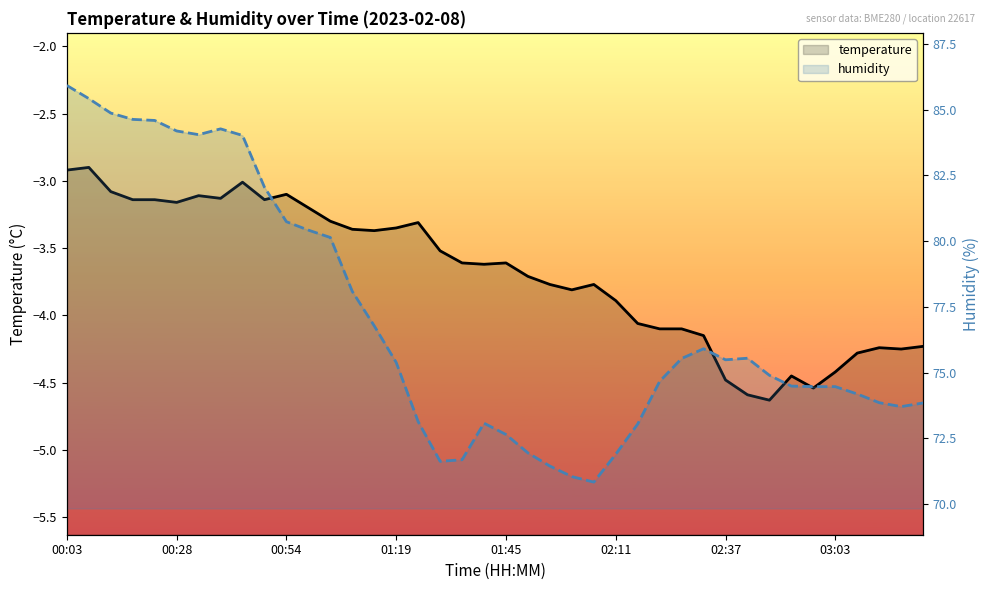

Which series has the largest range (max minus min)?

humidity